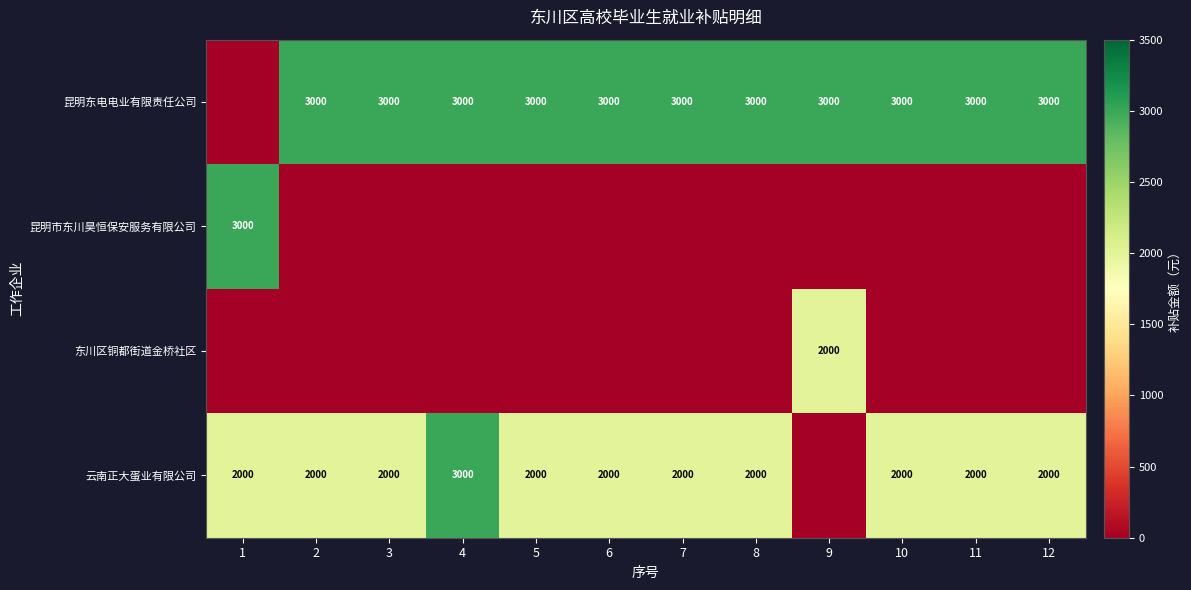

Count the number of categories in the chart.

12